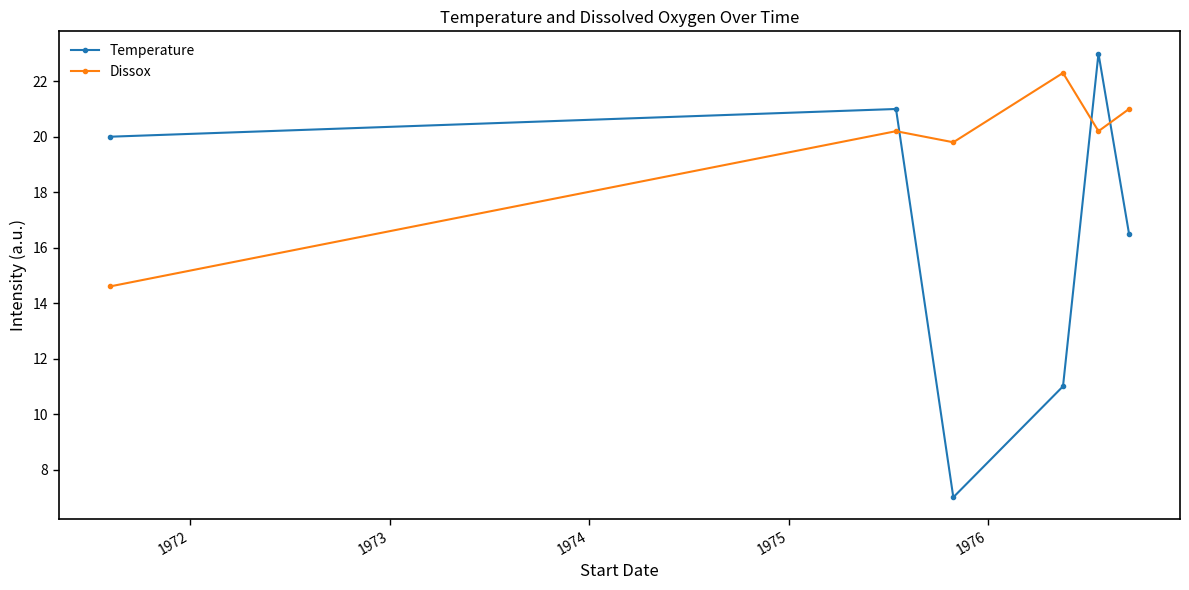

Which series has the largest total across all categories?

Dissox